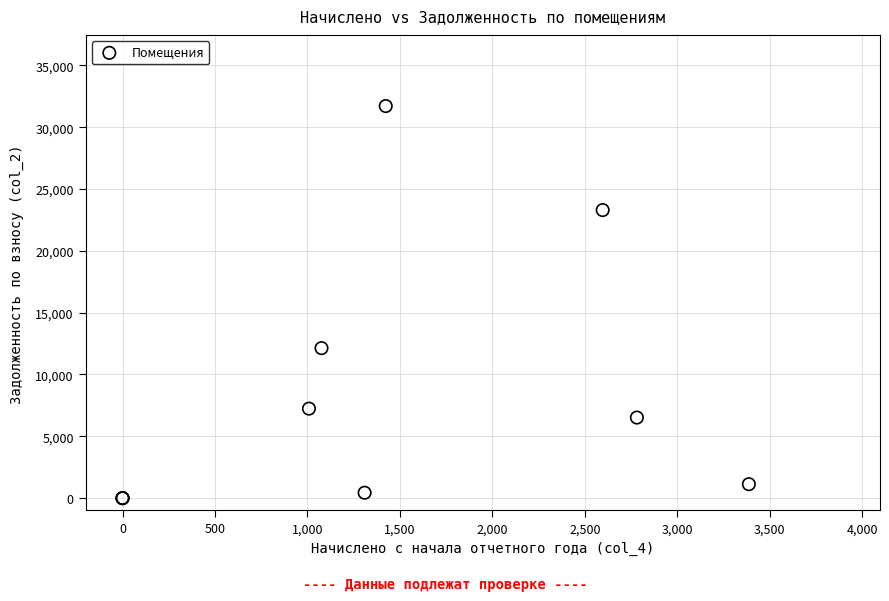

What Y value in the scatter plot is closest to 15852?

12130.2